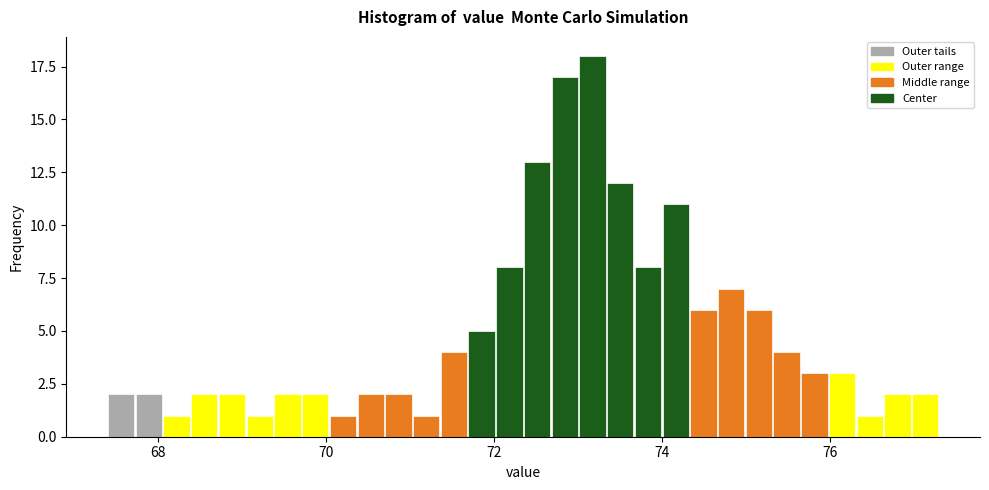

Read against the x-axis, roughly where is the centre of the tallest bar?

73.2